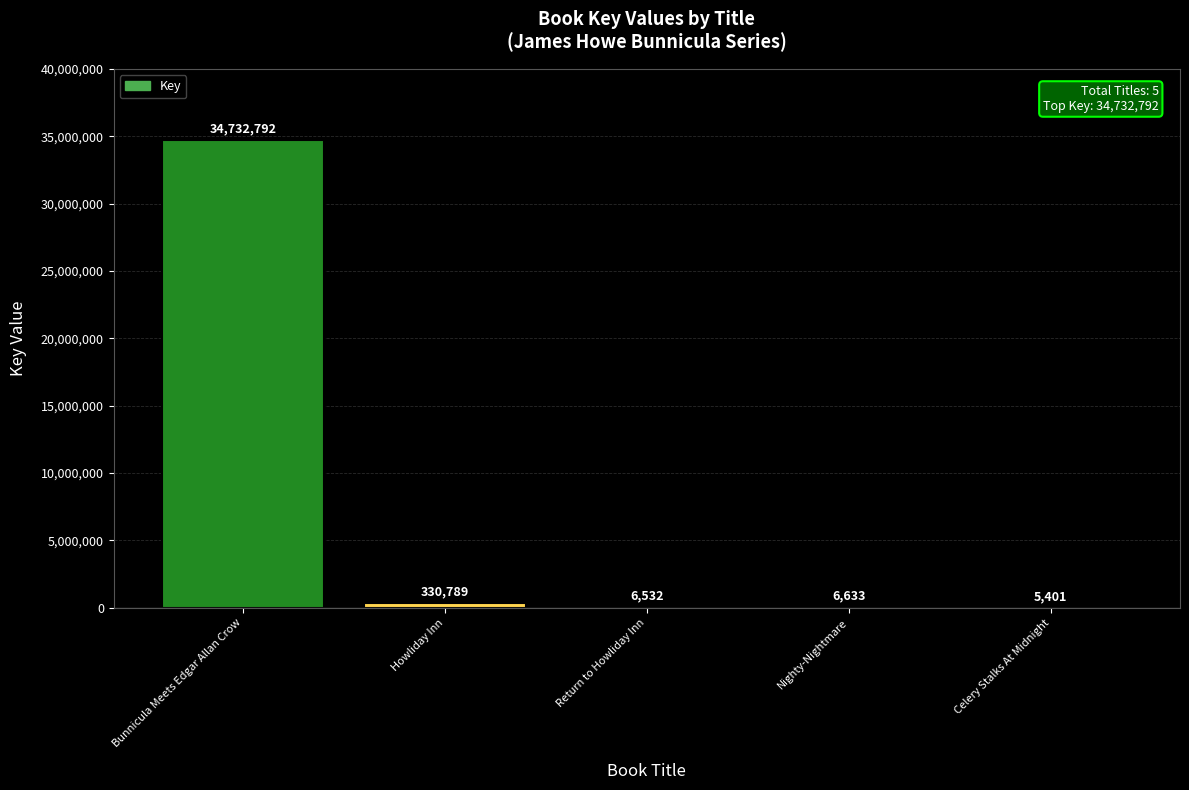

Approximately how many times larger is the value at Celery Stalks At Midnight compared to Nighty-Nightmare?

0.8